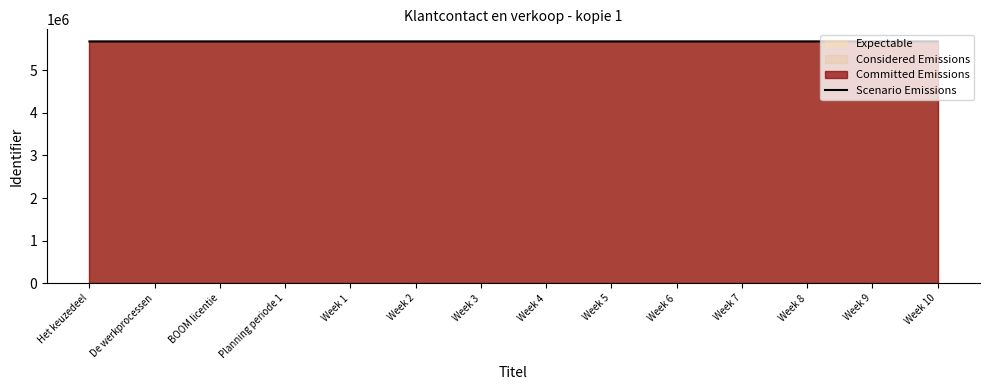

What is the value of the 14th point from the left?

5674524